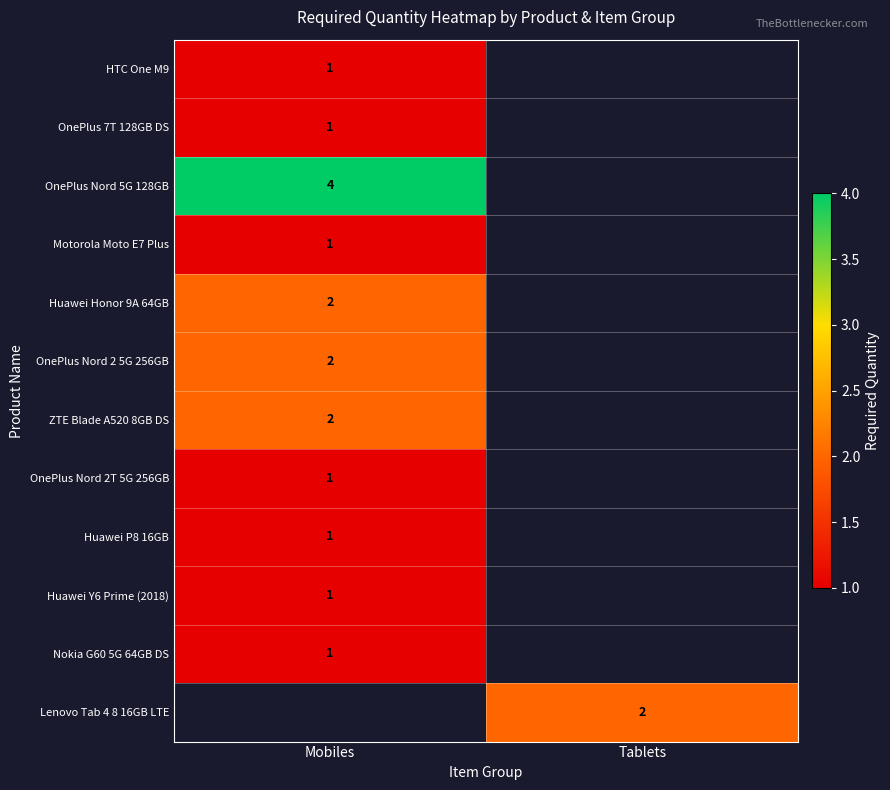

The OnePlus Nord 5G 128GB series shows 4 at Mobiles. True or false?

True